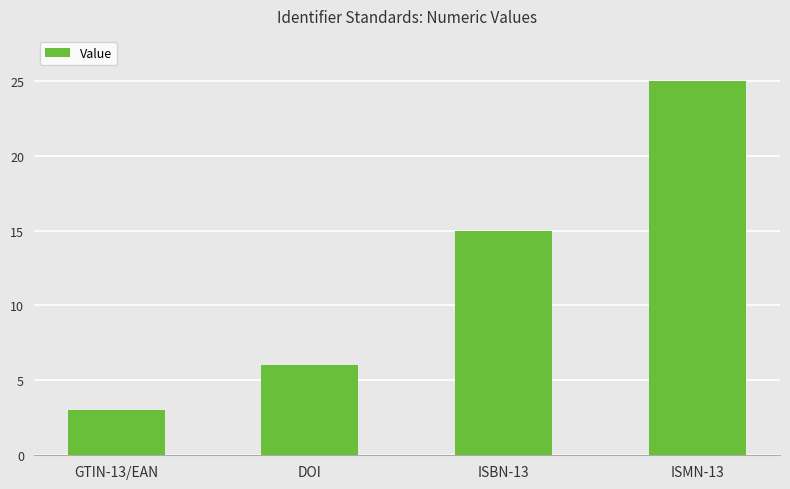

What is the difference between the values at DOI and GTIN-13/EAN?

3